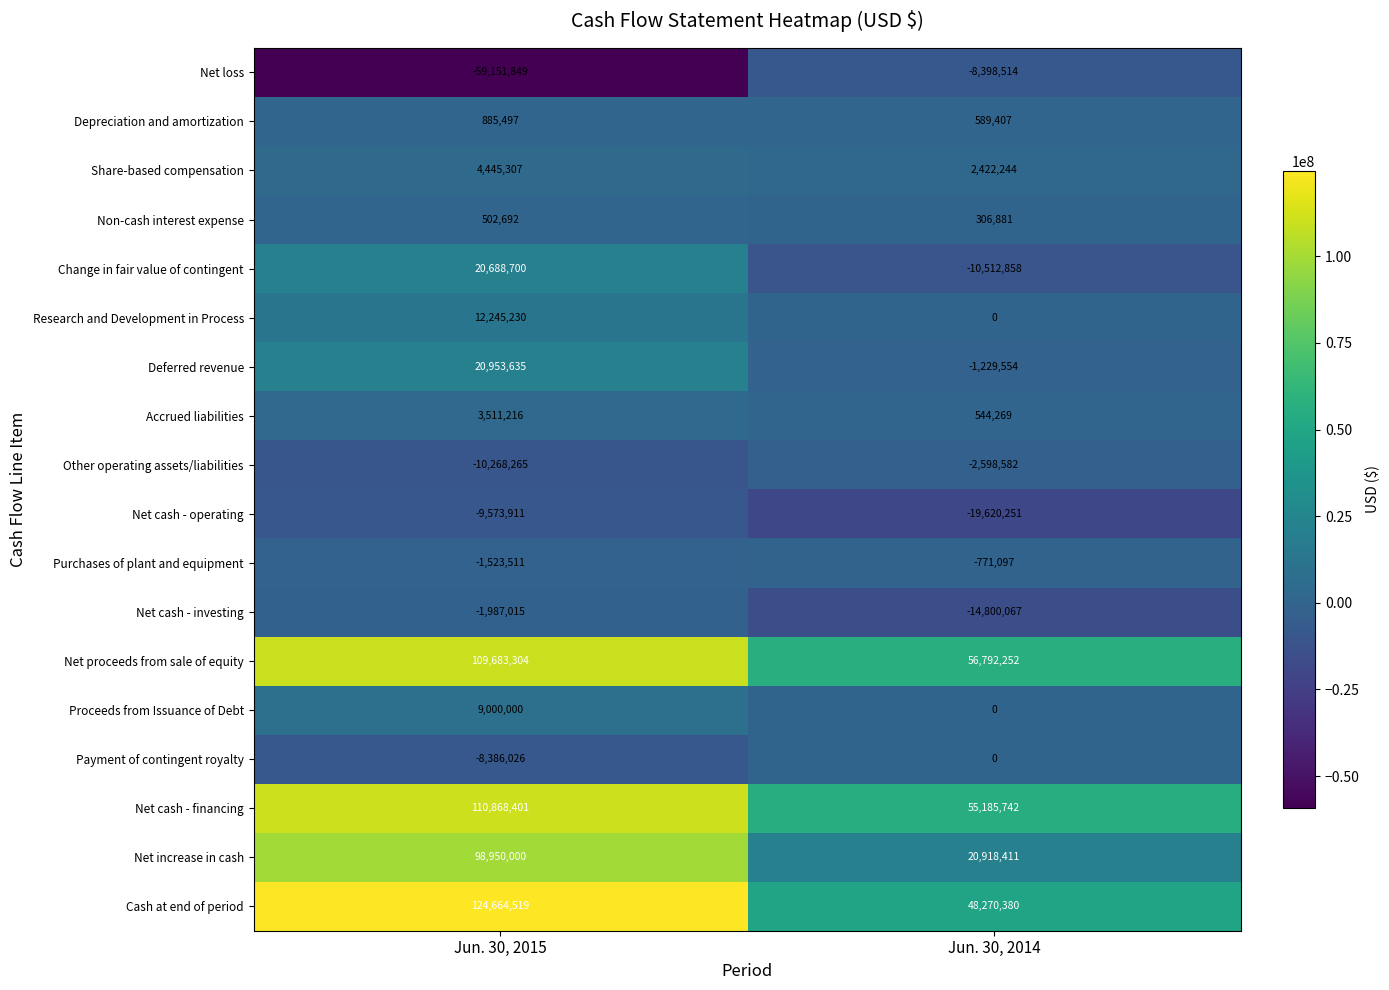

What is the total value across all series at Jun. 30, 2015?

425507924